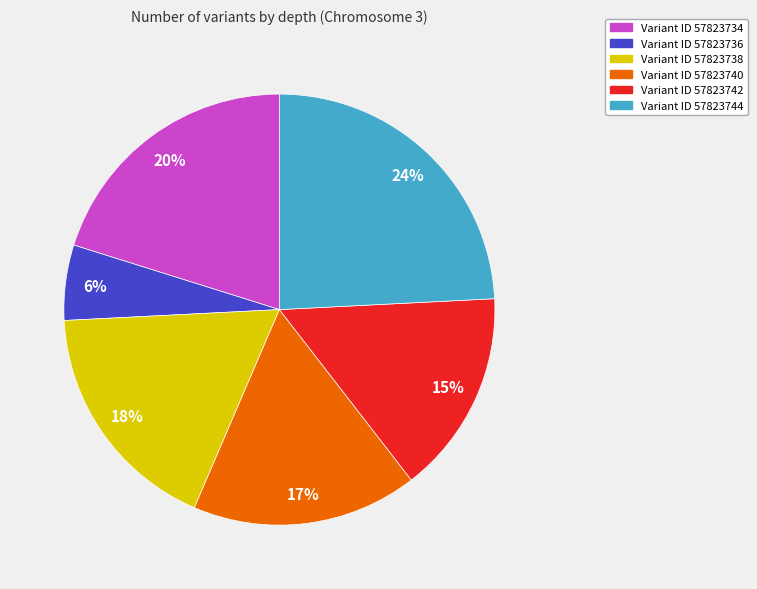

Does any single category account for the majority?

No